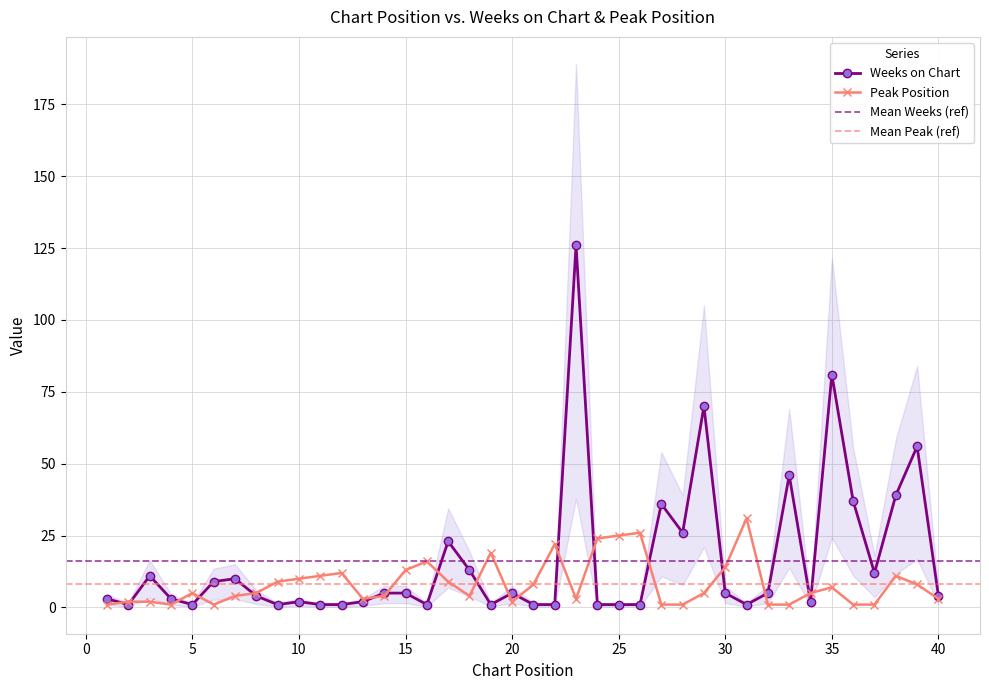

Between 3 and 33, which series saw the biggest shift?

Weeks on Chart